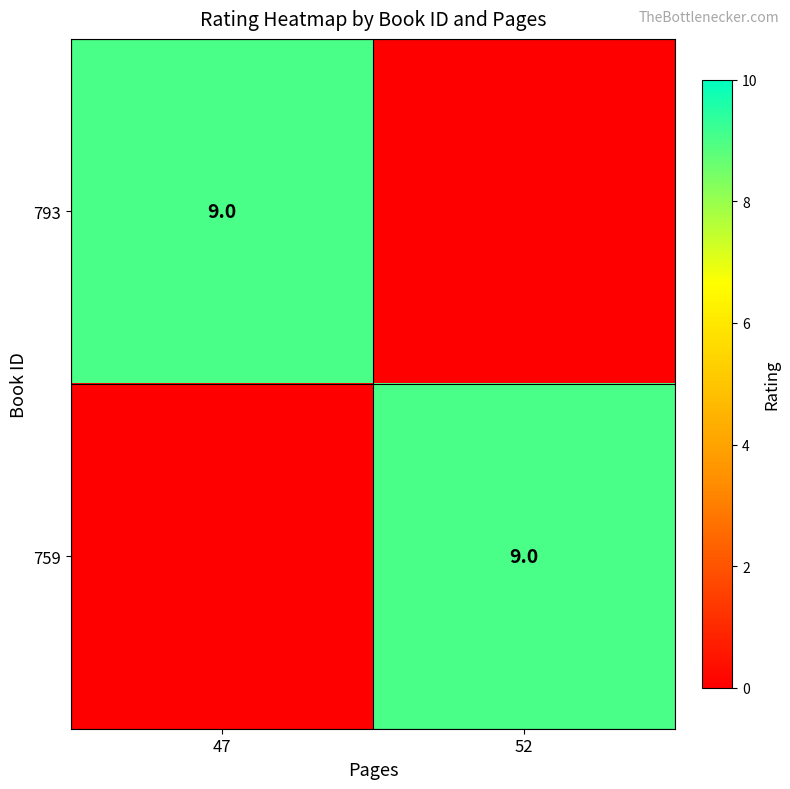

Is it true that 759 equals 9 at 52?

True